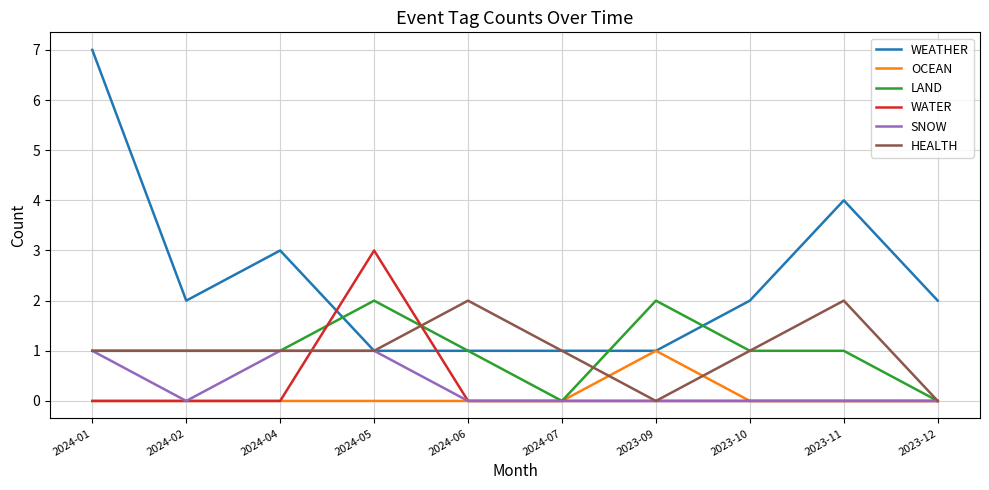

Is the value of WATER at 2024-05 greater than the value of OCEAN at 2023-10?

Yes